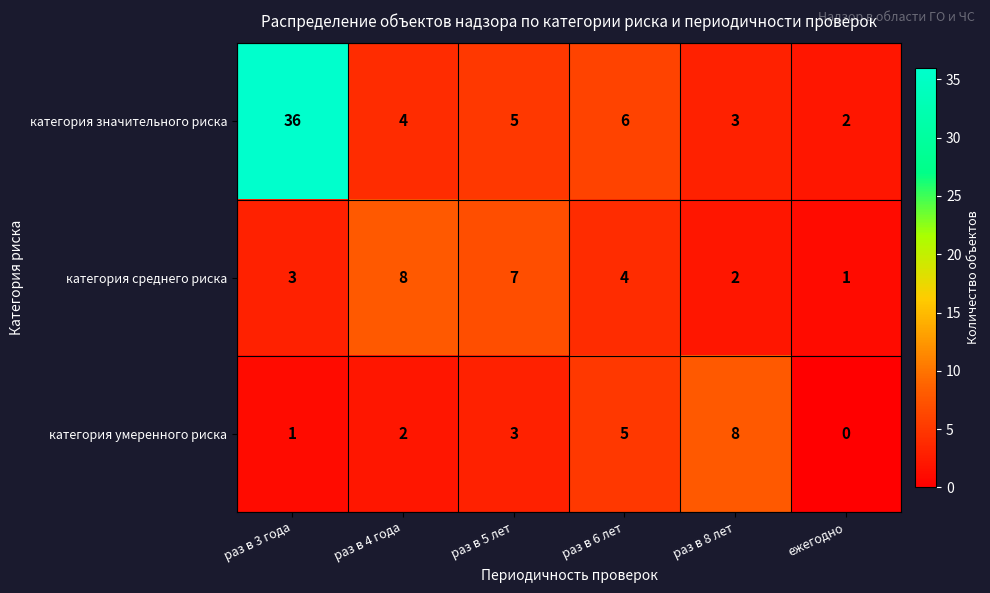

Is it true that категория значительного риска equals 4 at раз в 4 года?

True